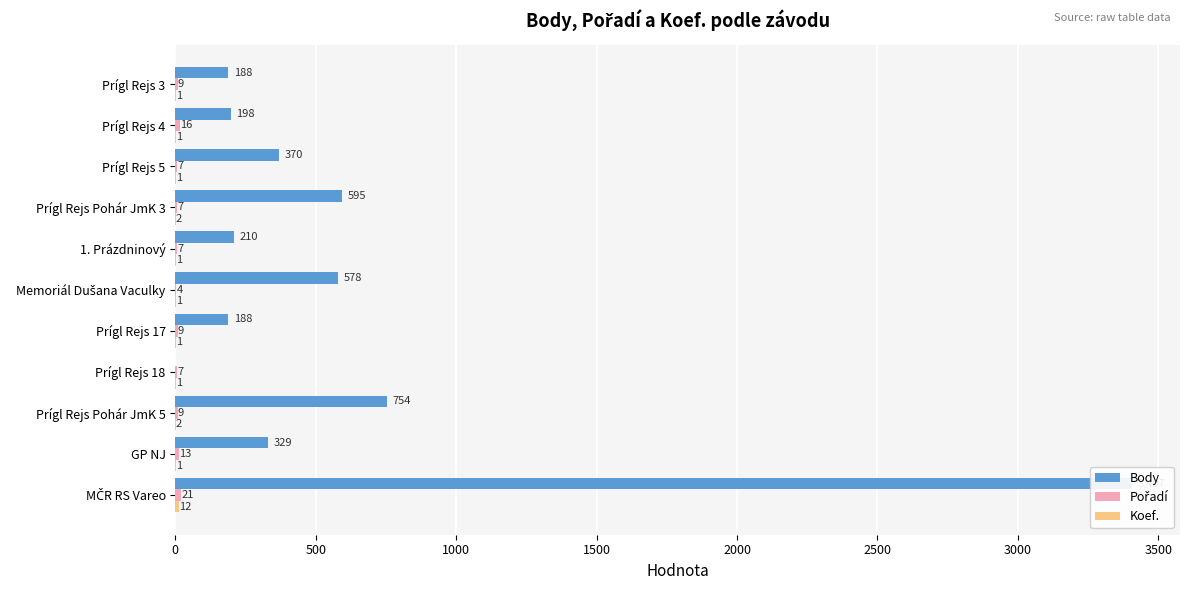

How many categories are shown in the chart?

11